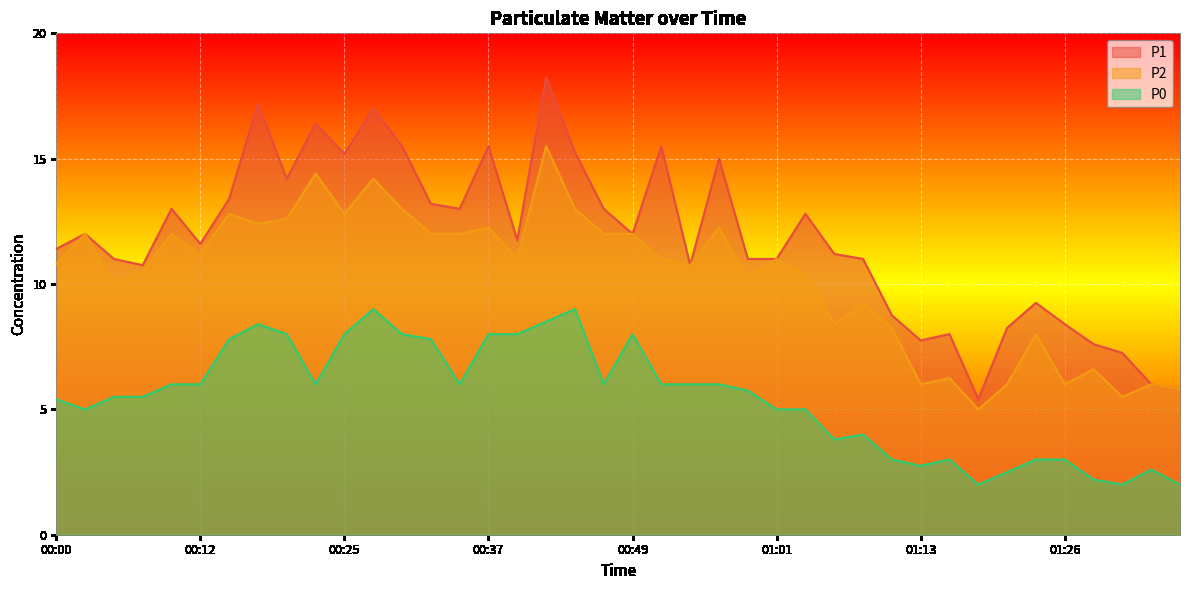

Between 00:34 and 00:47, which series saw the biggest shift?

P1